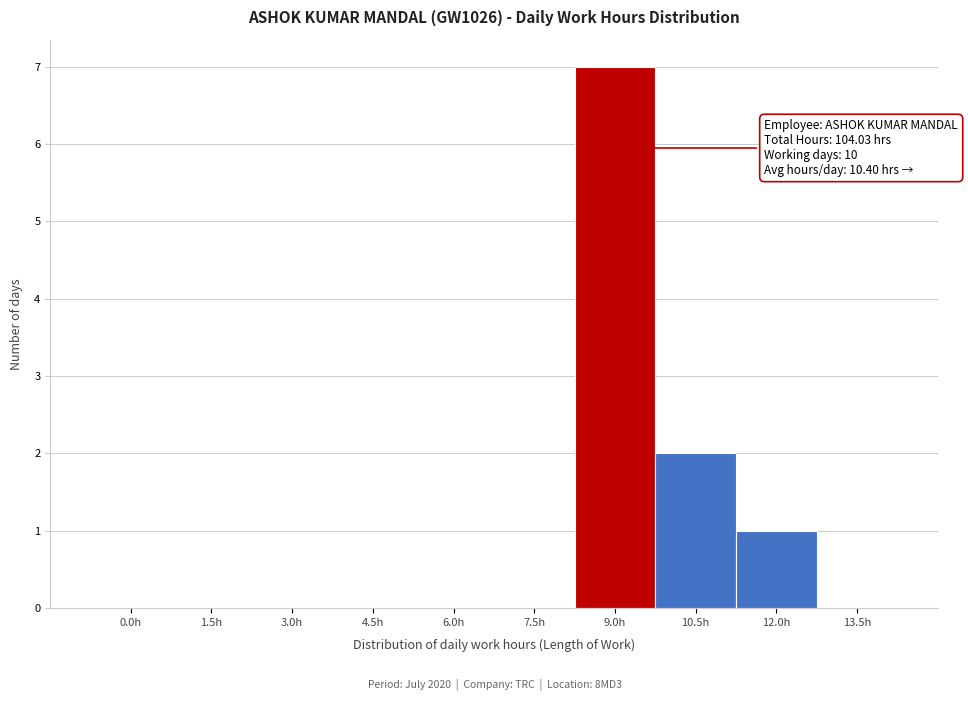

Reading right to left, transcribe all the data shown in this chart.

13.5h=0	12.0h=1	10.5h=2	9.0h=7	7.5h=0	6.0h=0	4.5h=0	3.0h=0	1.5h=0	0.0h=0